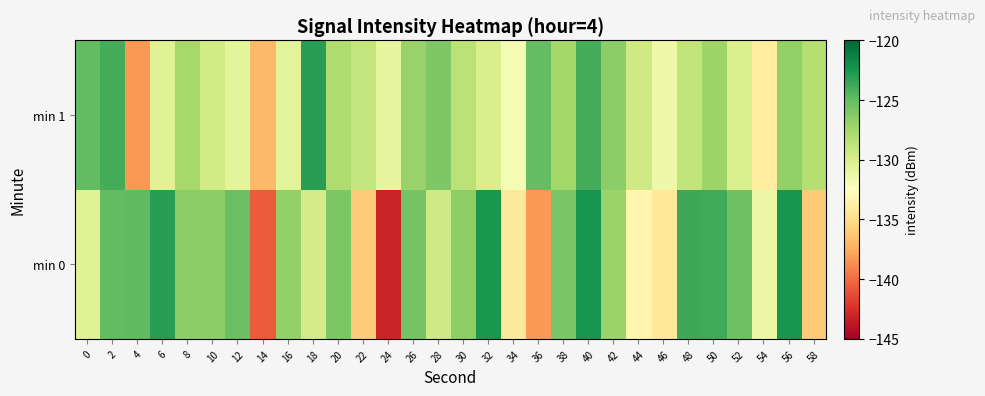

Rank the series by their maximum value, from highest to lowest.

min 0, min 1